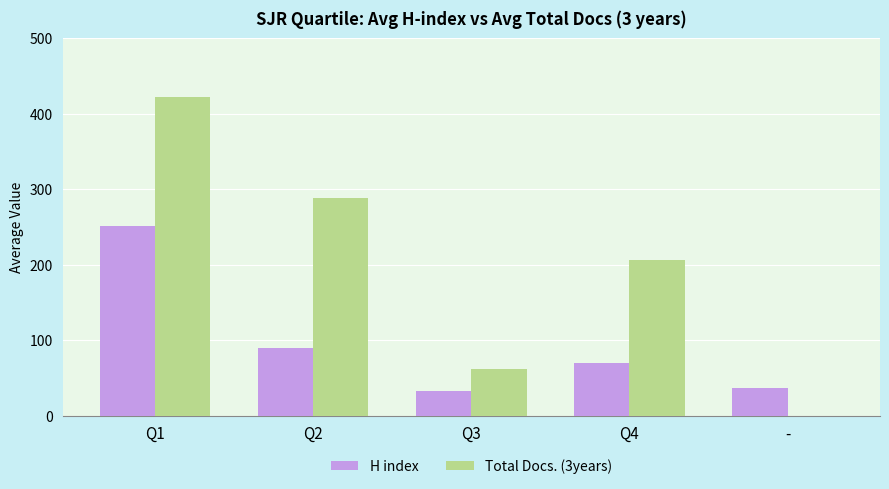

Where is H index nearest to the value 142?

Q2